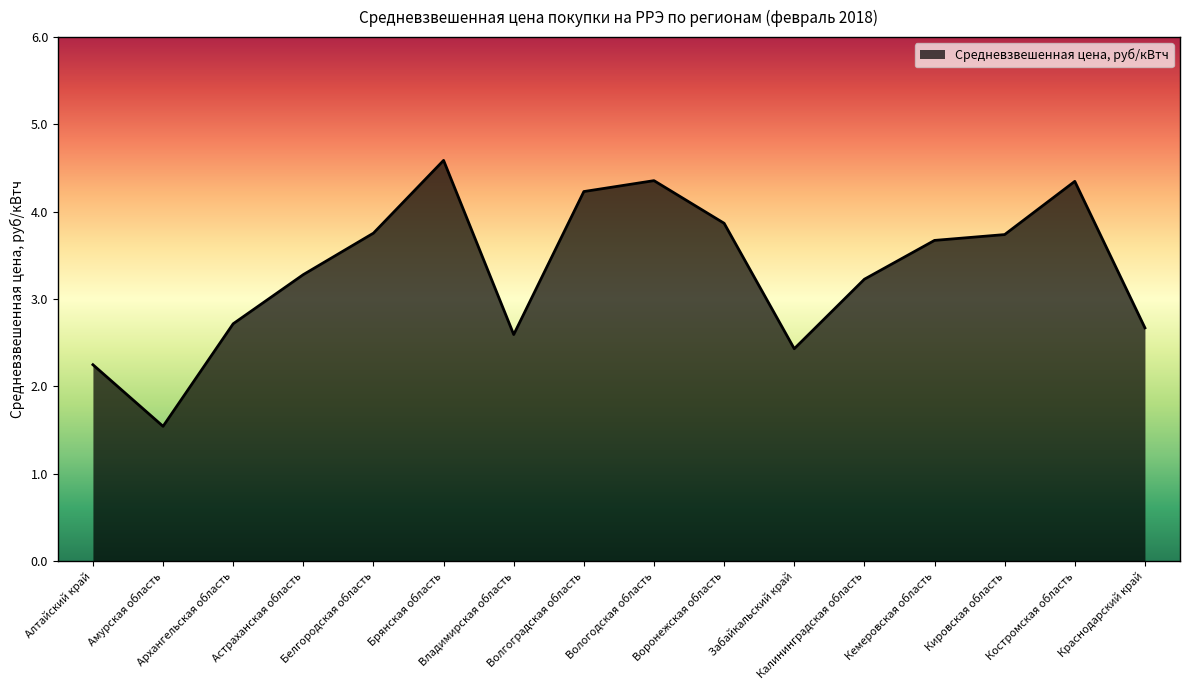

What is the difference between the maximum and minimum values?

3.0